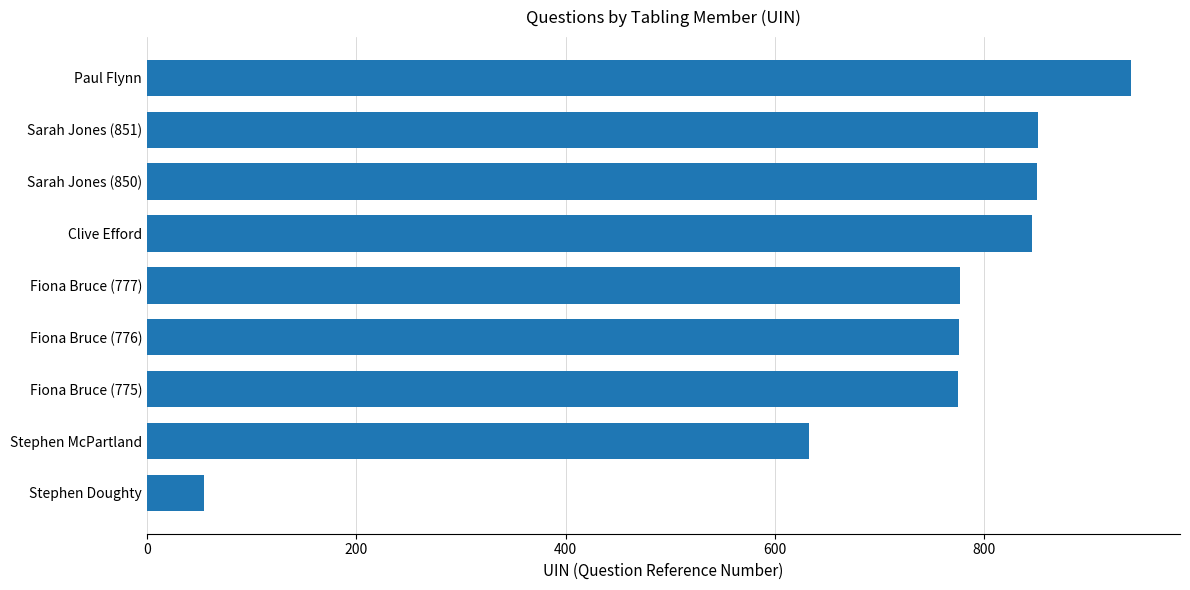

What is the average value?

722